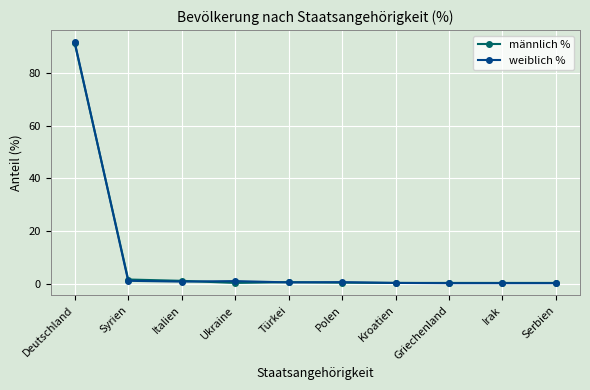

True or false: männlich % has a value of 0.3 at Serbien.

True